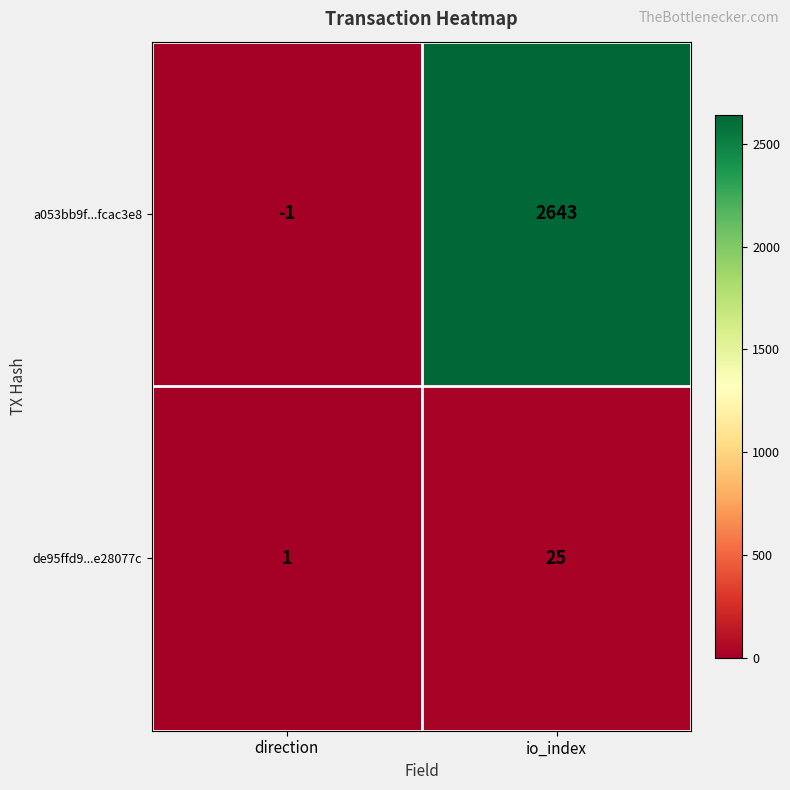

Is it true that a053bb9f...fcac3e8 equals -1 at direction?

True